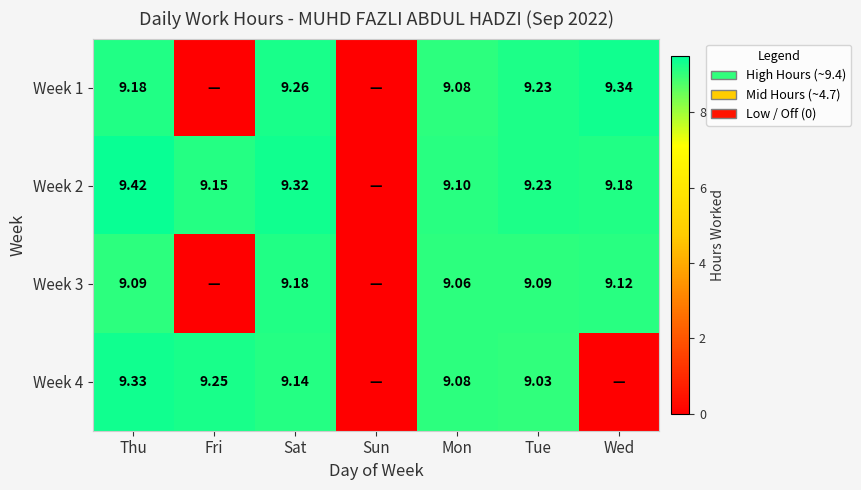

Is the value of Week 3 at Tue greater than the value of Week 2 at Wed?

No